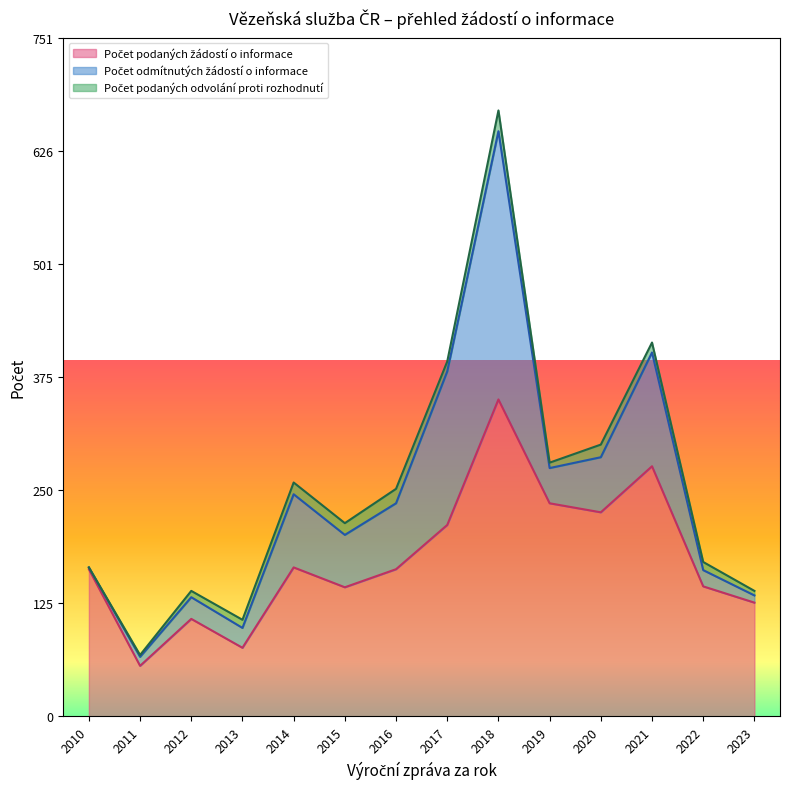

Reading right to left, extract all data points from this chart.

Počet podaných žádostí o informace: 126	144	277	226	236	351	212	163	143	165	76	108	56	163
Počet odmítnutých žádostí o informace: 8	18	126	61	39	297	170	73	58	81	22	24	10	2
Počet podaných odvolání proti rozhodnutí: 5	9	11	14	6	23	11	16	13	13	9	7	2	0